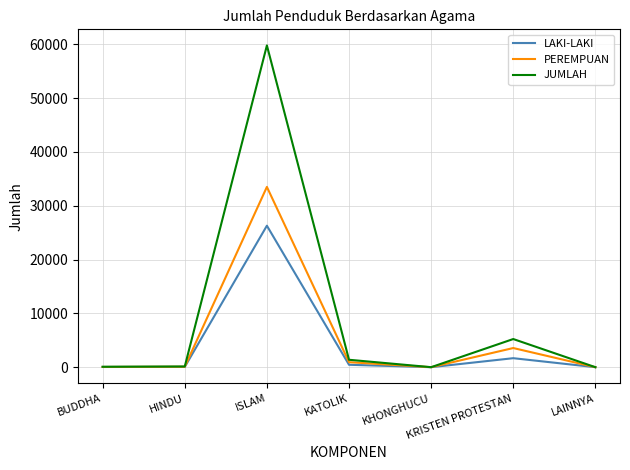

How many lines are shown in the chart?

3